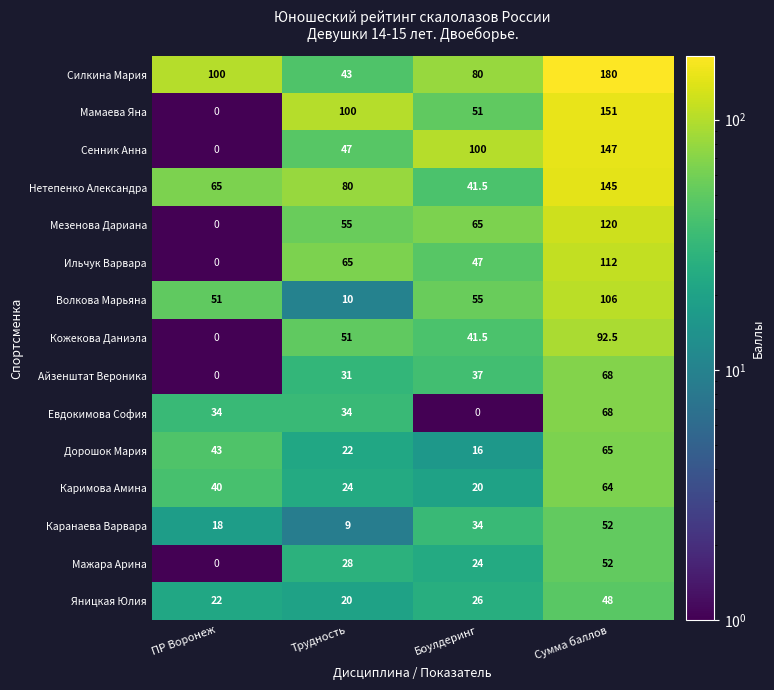

Is it true that Каранаева Варвара equals 34.0 at Боулдеринг?

True